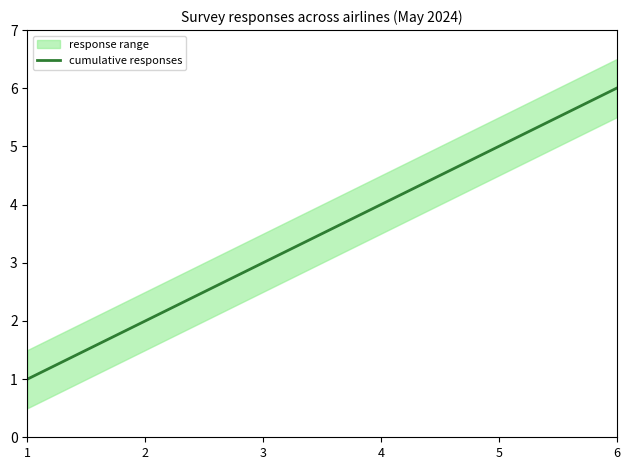

Approximately how many times larger is the value at 2 compared to 1?

2.0